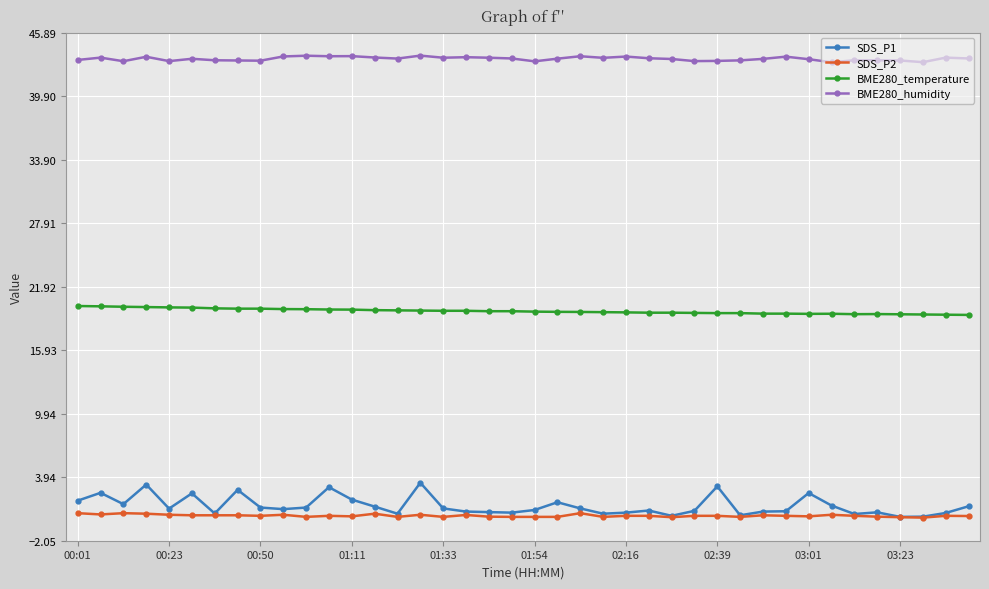

True or false: SDS_P1 has more than 0 interior local peaks.

True